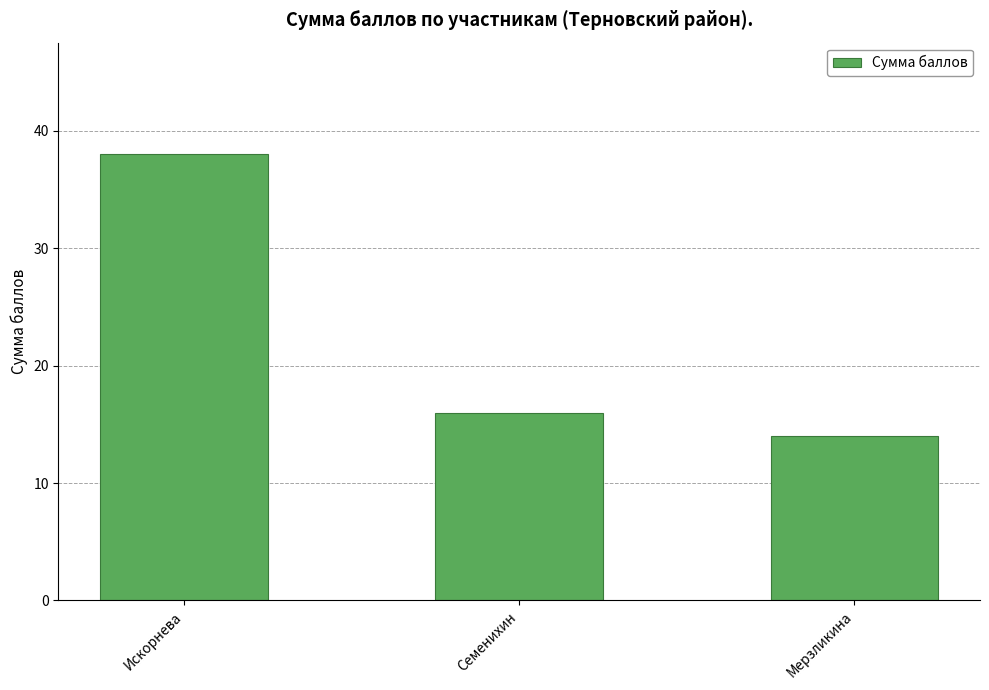

True or false: the data shows 19 at Мерзликина.

False